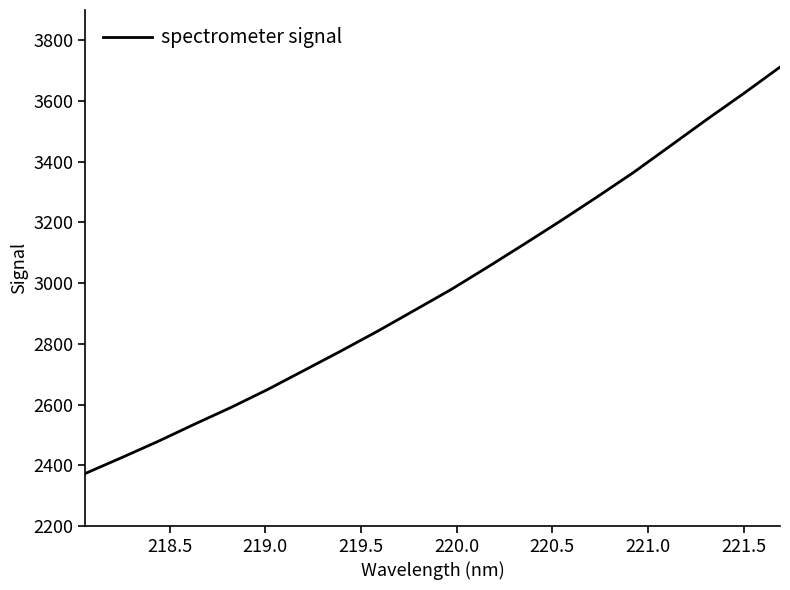

Does the chart have visible grid lines?

No